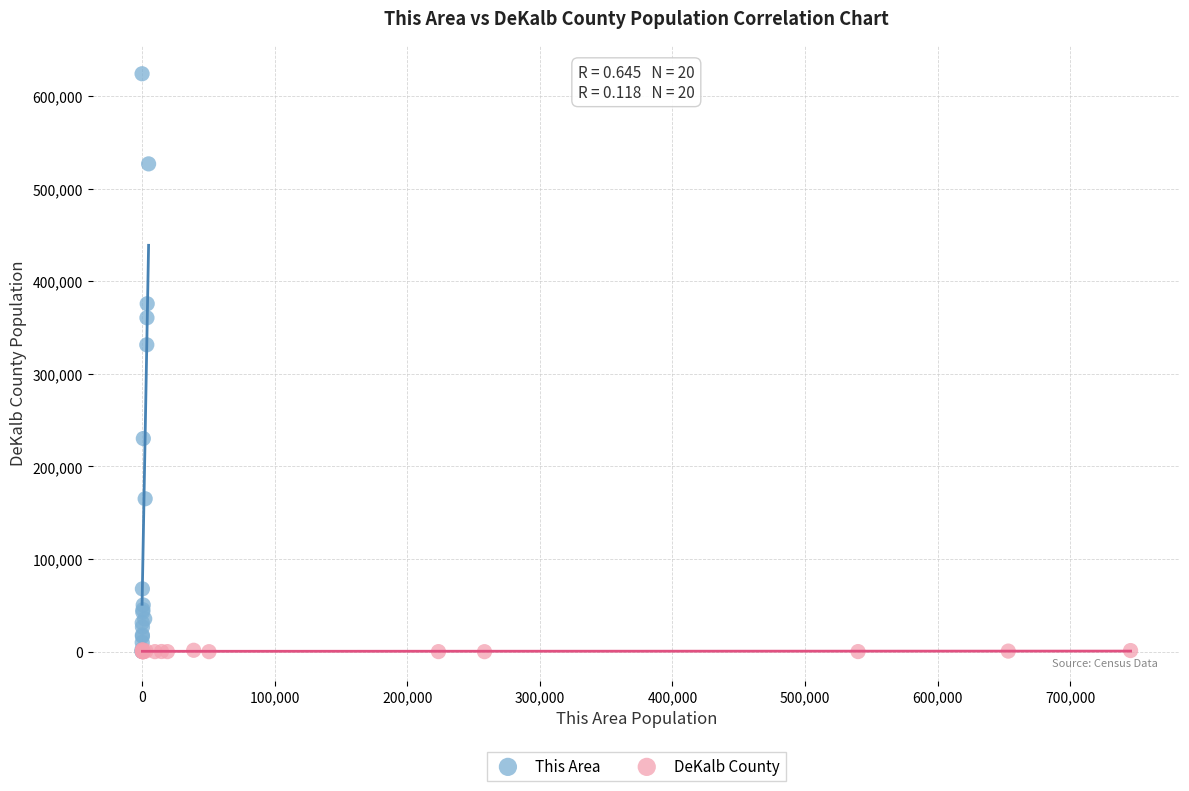

What are all the series names shown in the legend?

This Area, DeKalb County